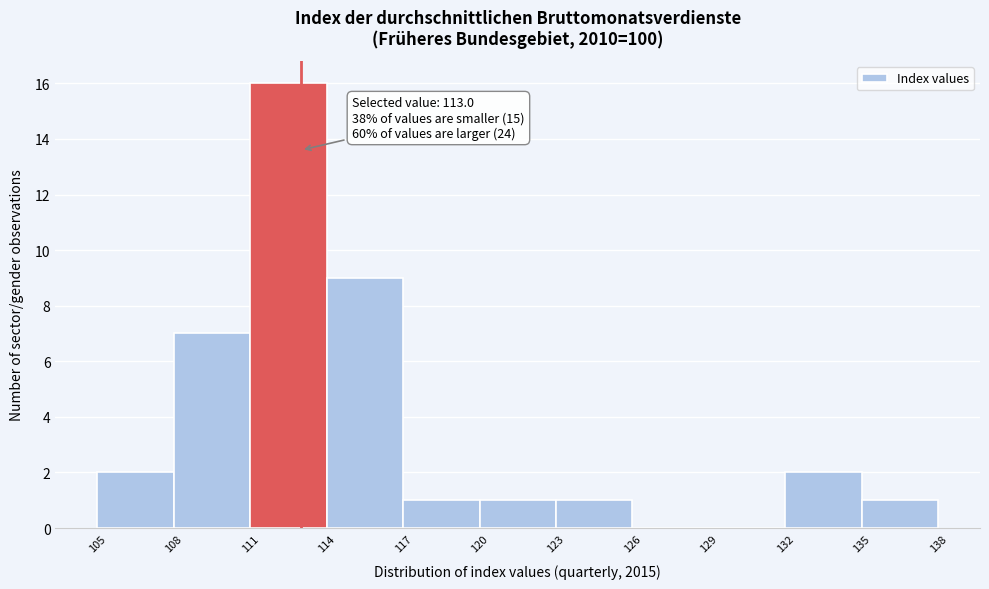

Which range on the x-axis has the tallest bar?

111 to 114